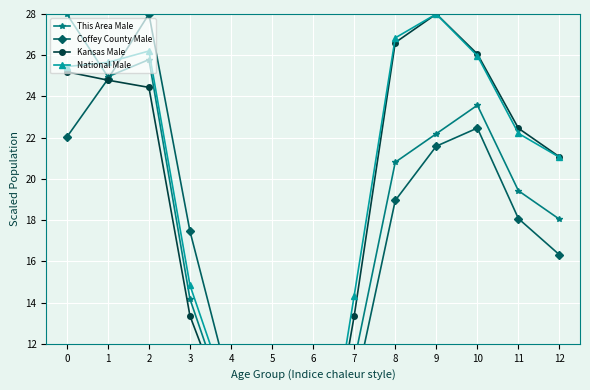

What is the approximate value of This Area Male at 8?

20.8